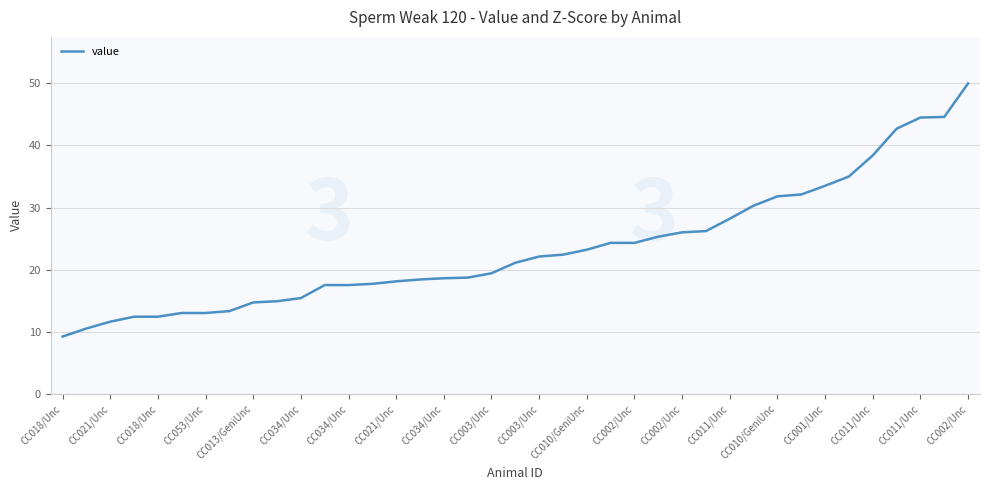

What is the difference between the second highest and second lowest values?

34.1